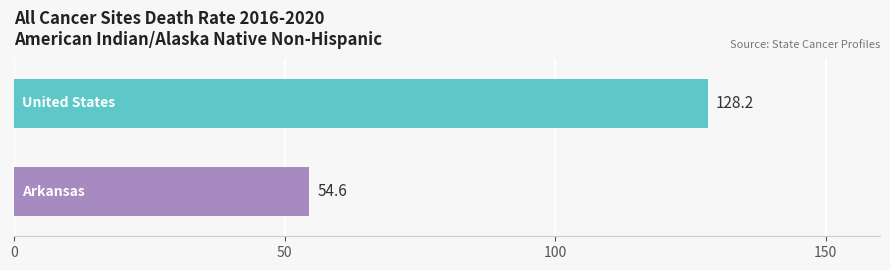

What is the sum of all values?

182.8